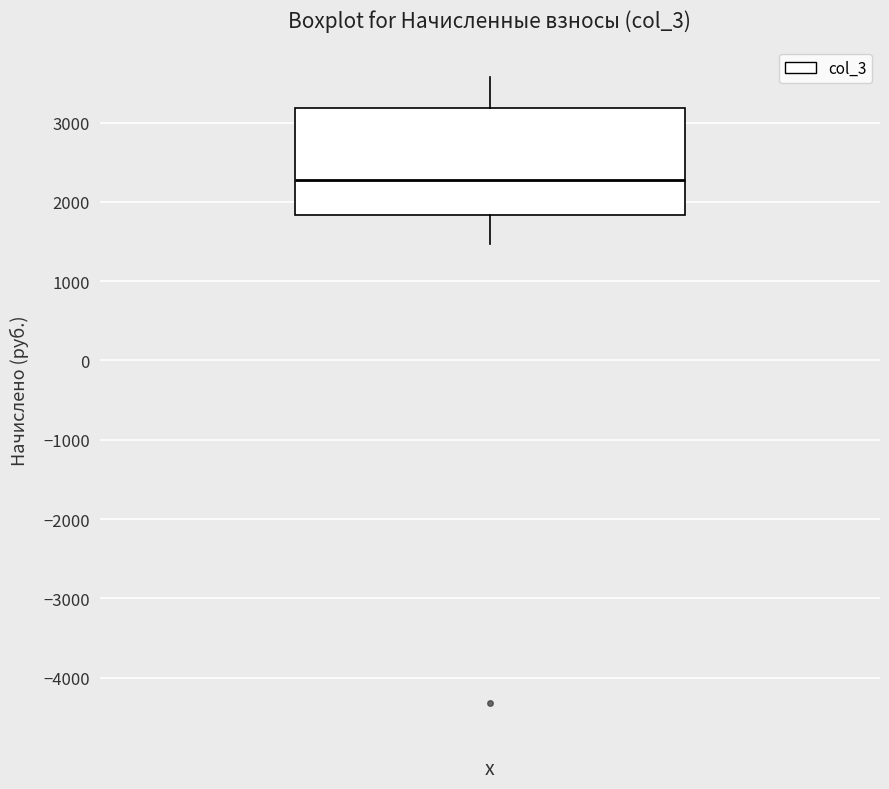

Where does the median line of the box sit on the y-axis? The values are not printed on the chart, so give them approximately, as read against the axis.

2300